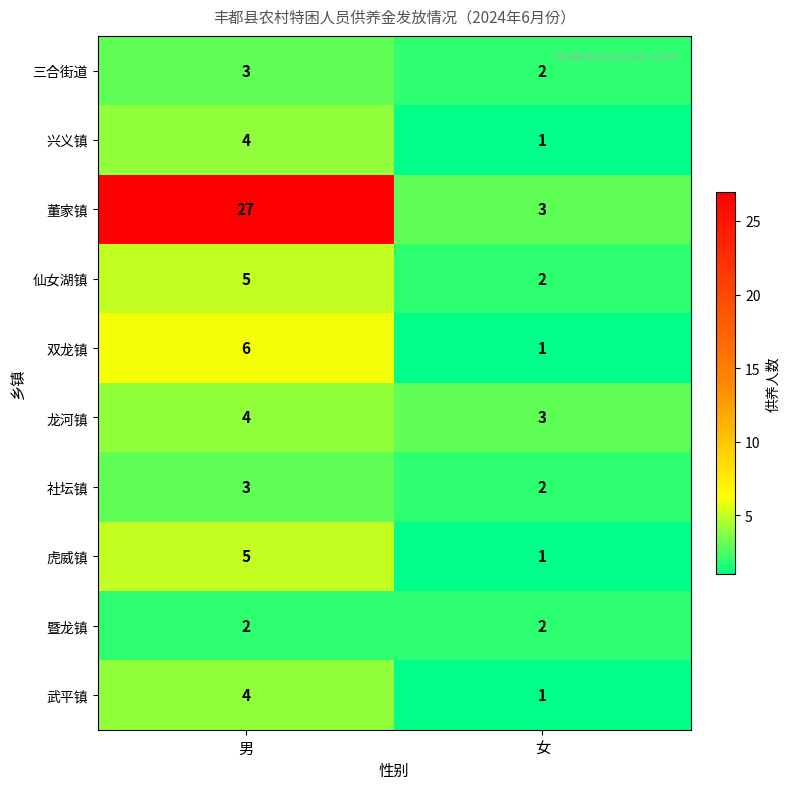

Rank the categories by 双龙镇 value from lowest to highest.

女, 男